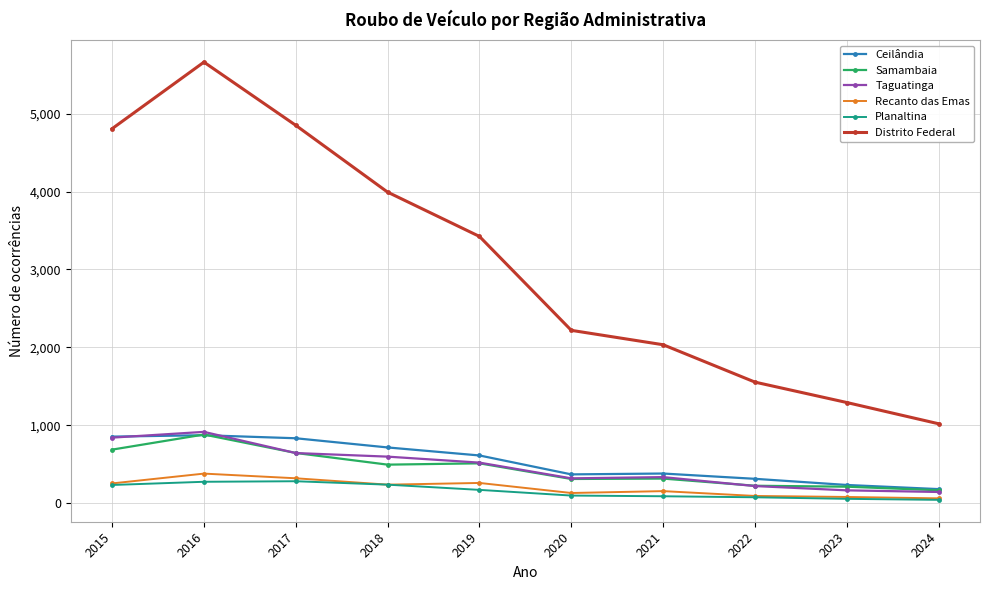

What is the average value of the Distrito Federal series?

3085